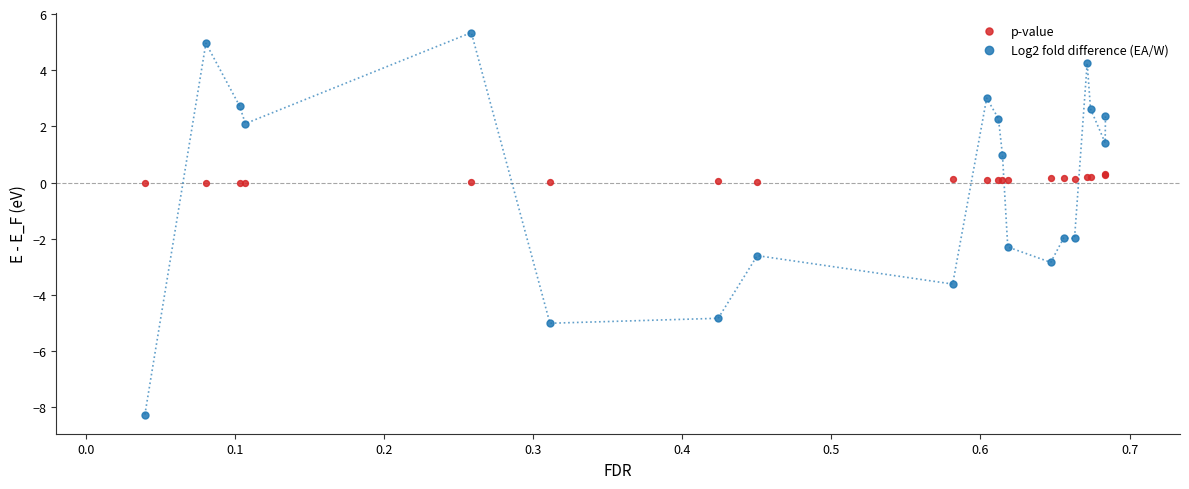

At which category is the sum across all series the highest?

0.3